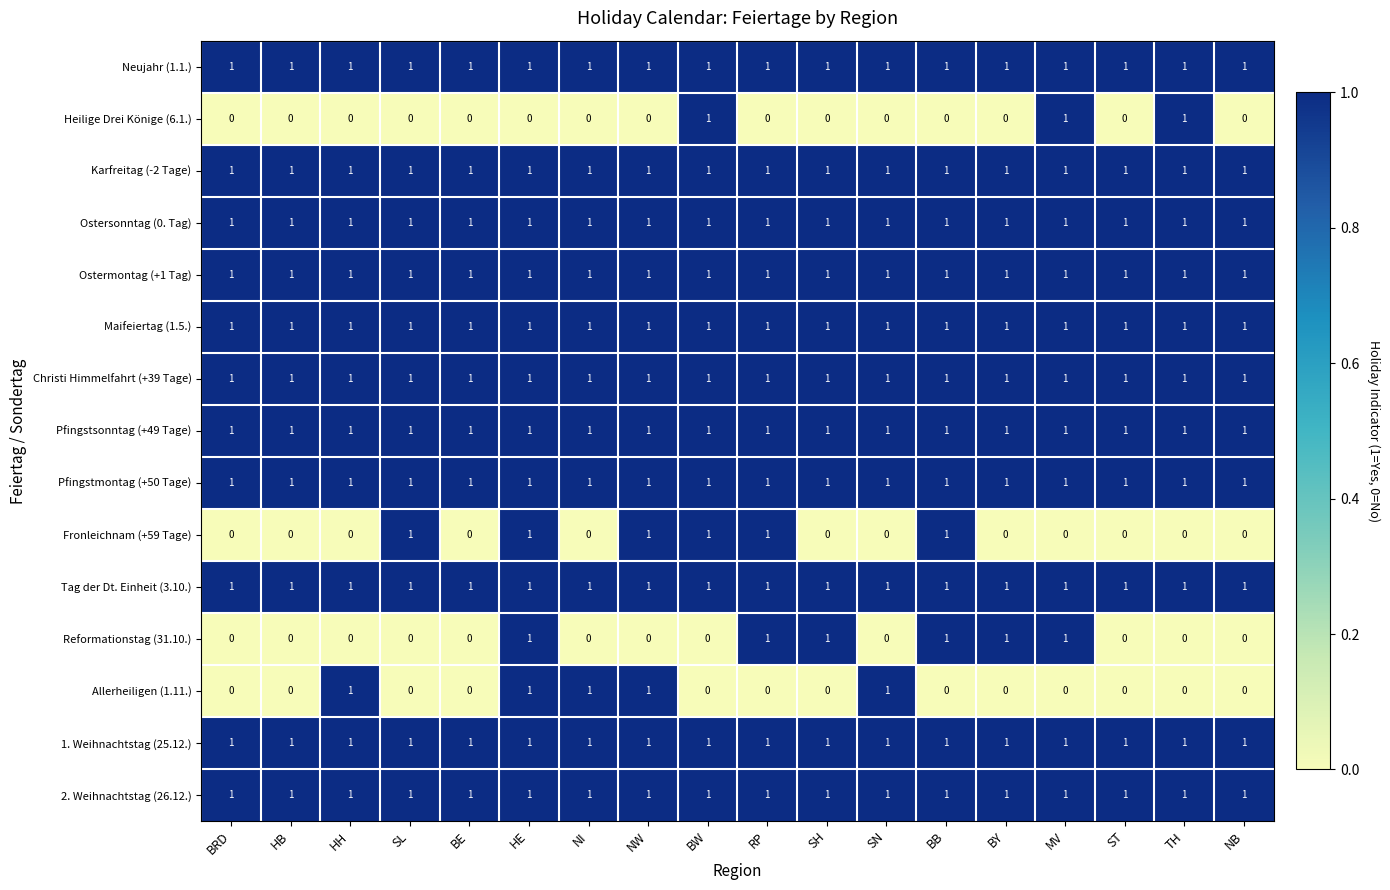

What is the sum of all Heilige Drei Könige (6.1.) values?

3